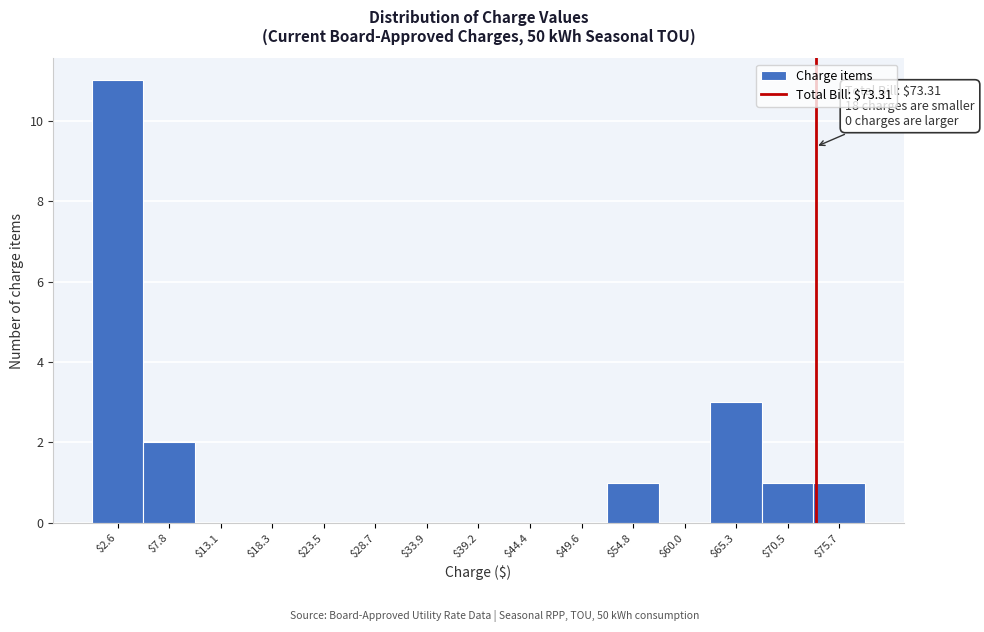

Over which range of the x-axis is the bar tallest?

0 to 5